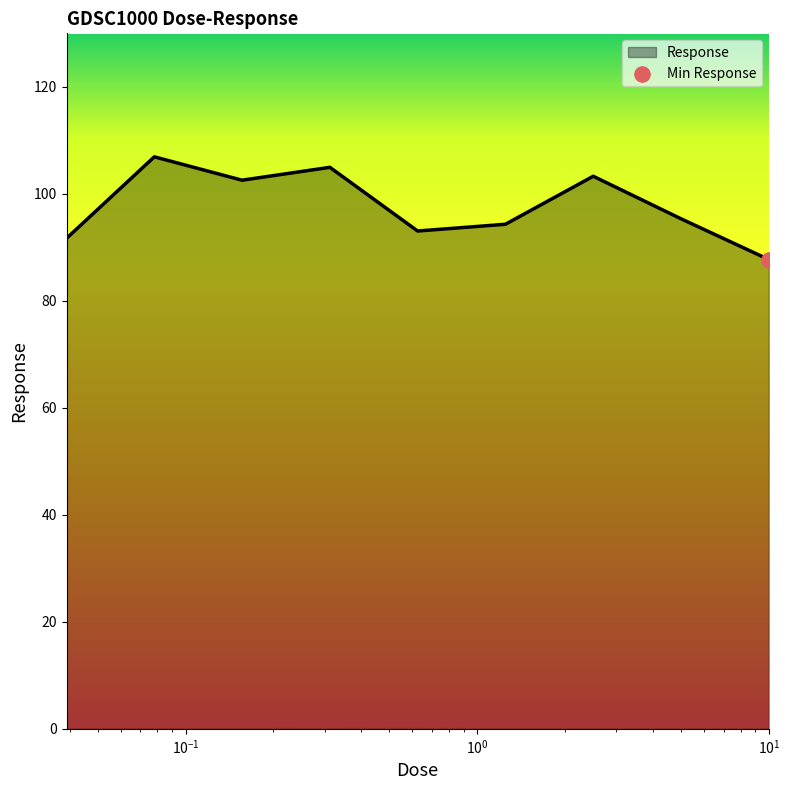

What is the difference between the maximum and minimum values?

19.2